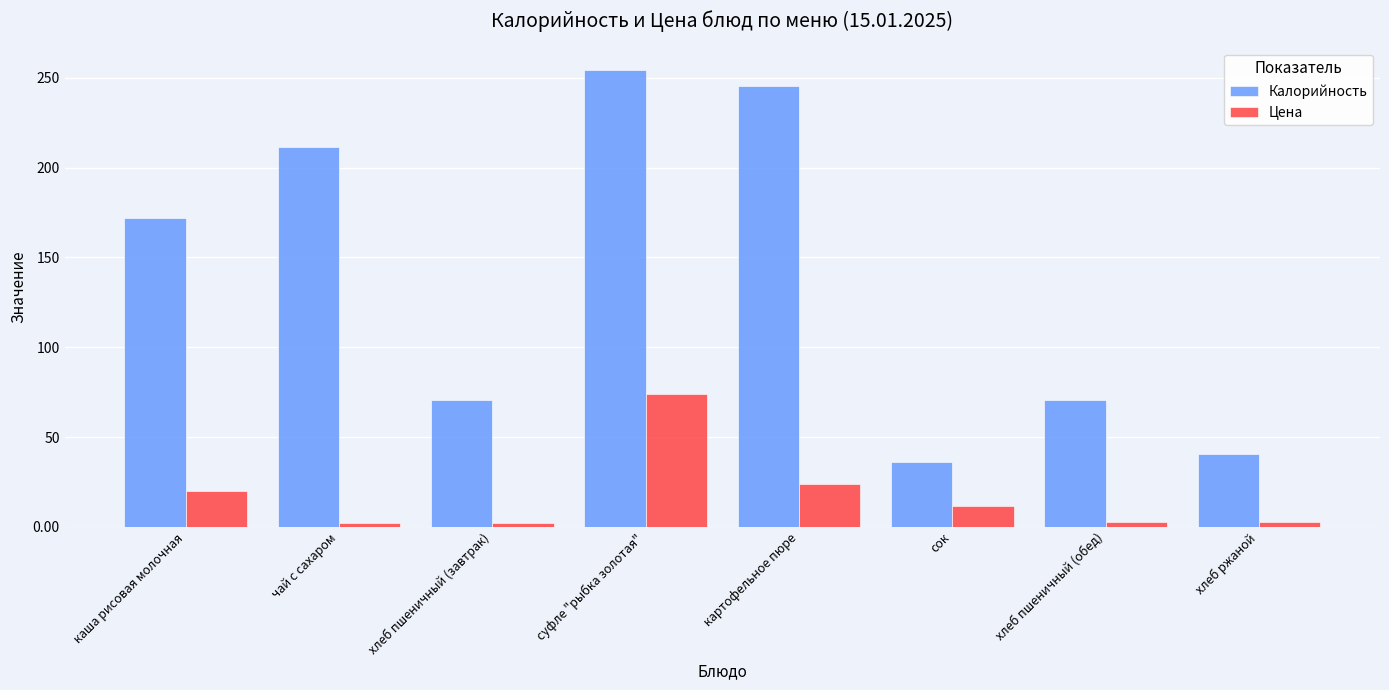

What is the average value of the Цена series?

17.3